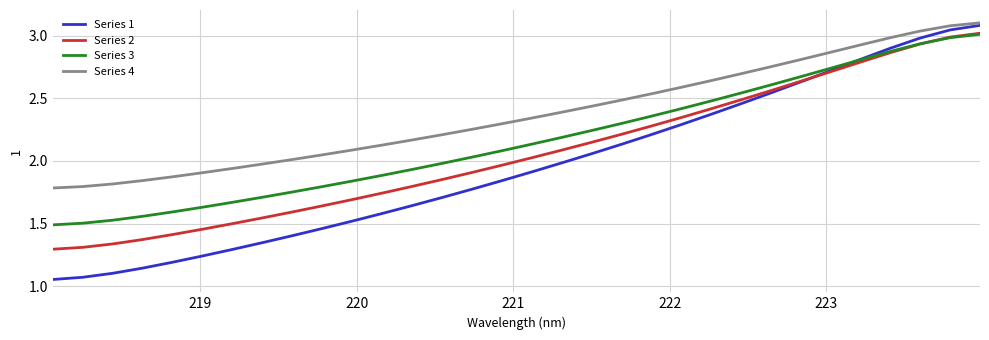

List the series in order of their overall mean, highest first.

Series 4, Series 3, Series 2, Series 1